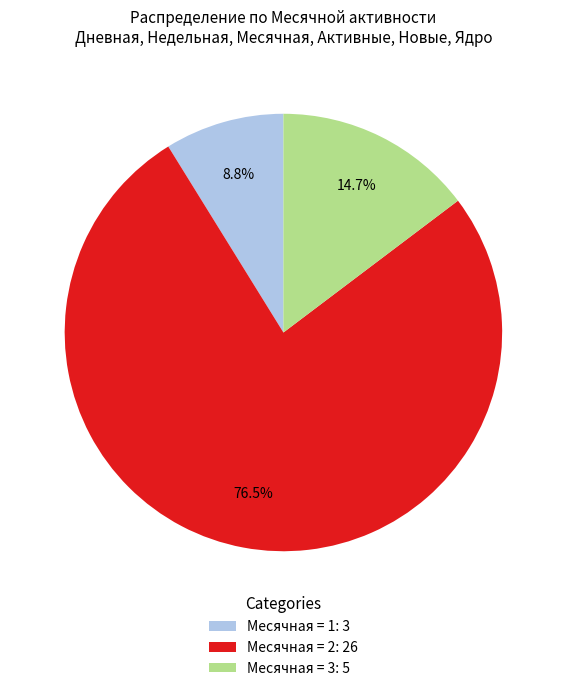

What is the largest slice in the pie chart?

Месячная = 2: 26